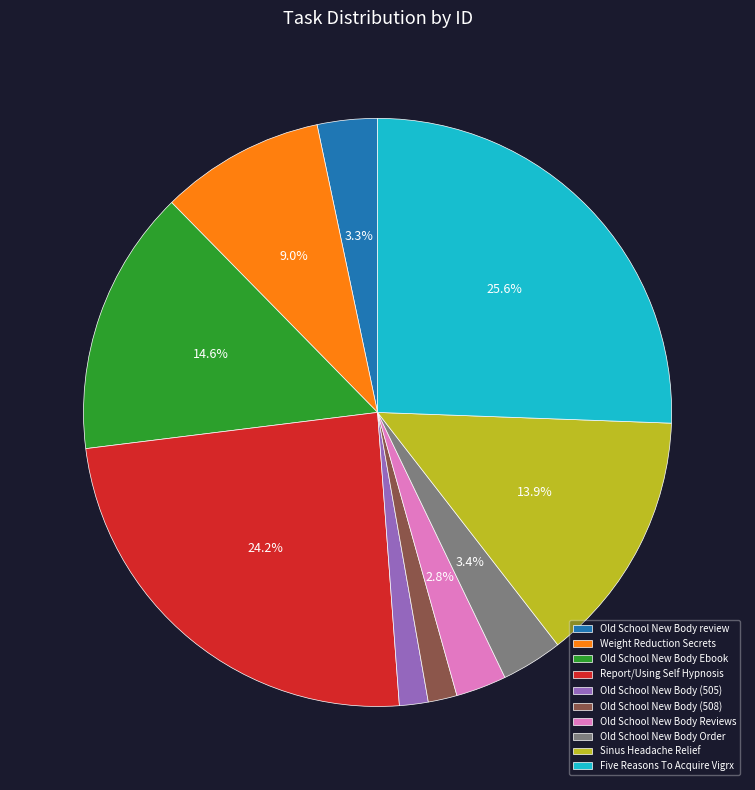

What percentage is NOT represented by Old School New Body Order?

96.6%